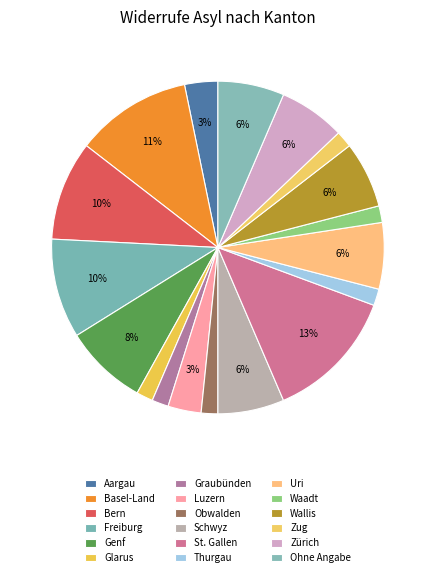

Does any single category account for the majority?

No